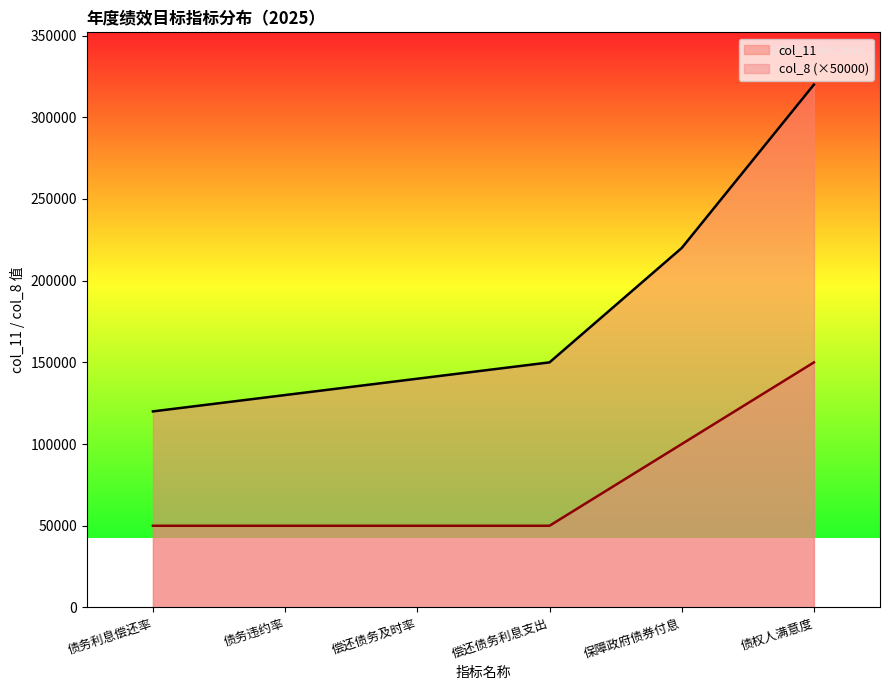

What is the average value of the col_8 series?

75000